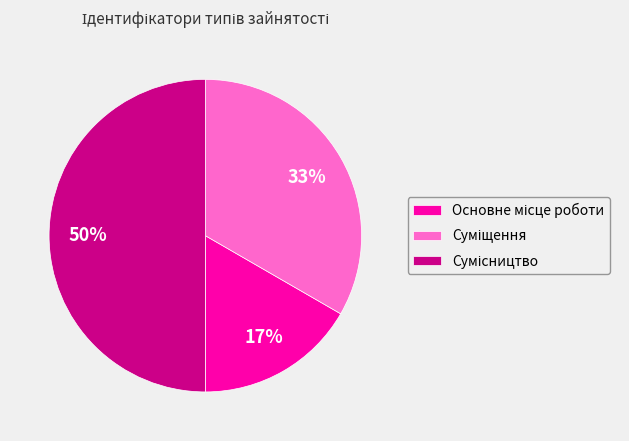

To the nearest percent, what is the difference between the largest and smallest slice percentages?

33%